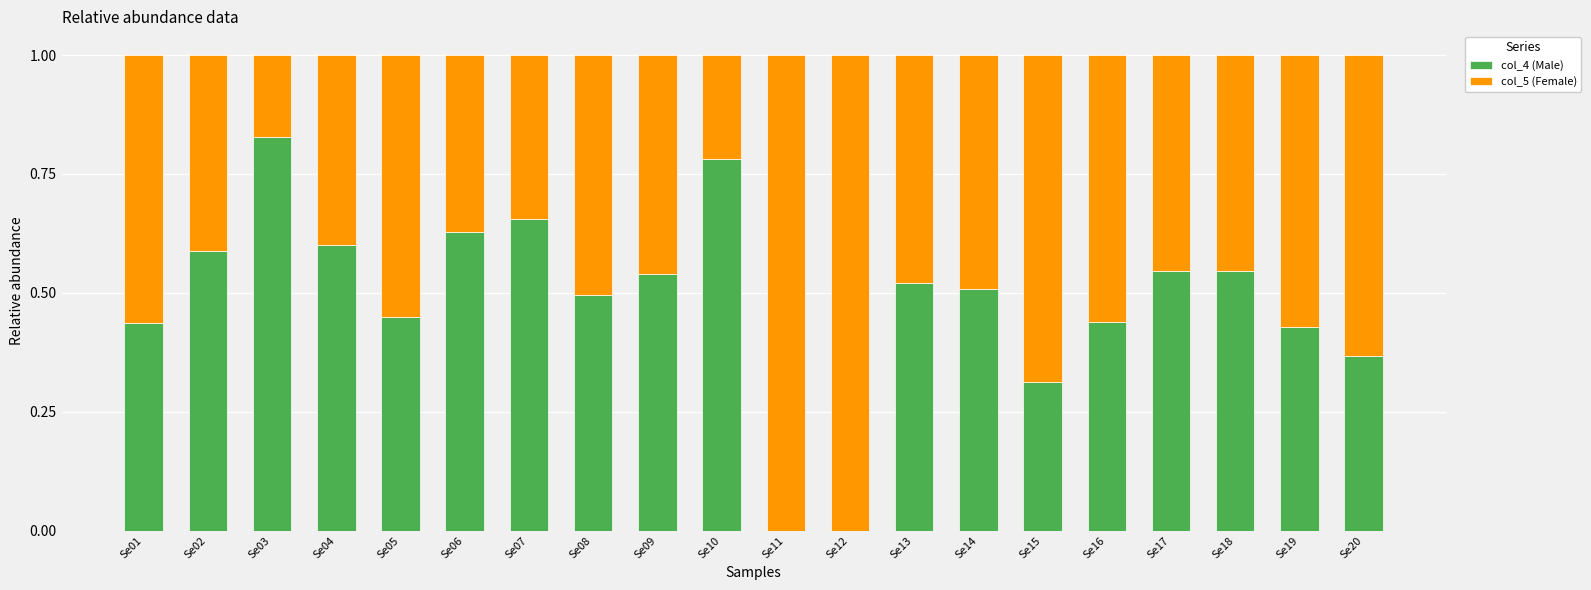

What is the sum of all col_4 (Male) values?

9.7